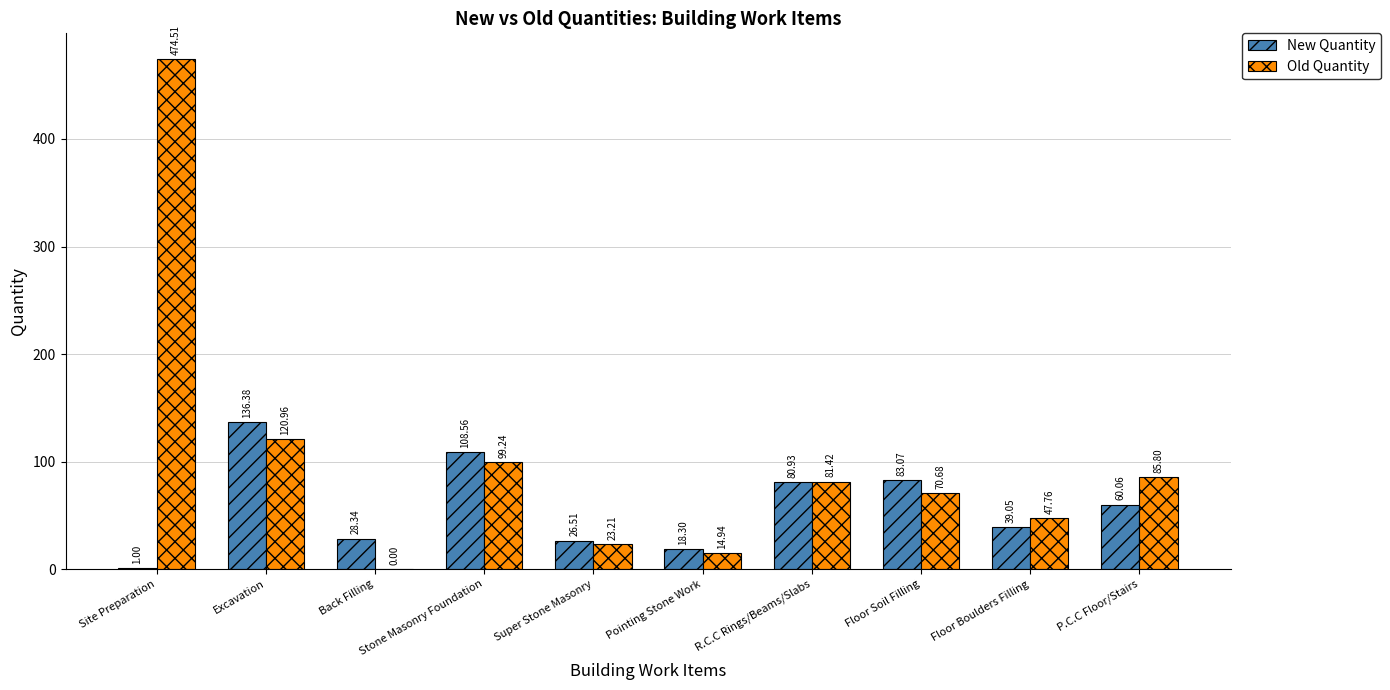

What is the sum of the Old Quantity values at Super Stone Masonry and P.C.C Floor/Stairs?

109.0